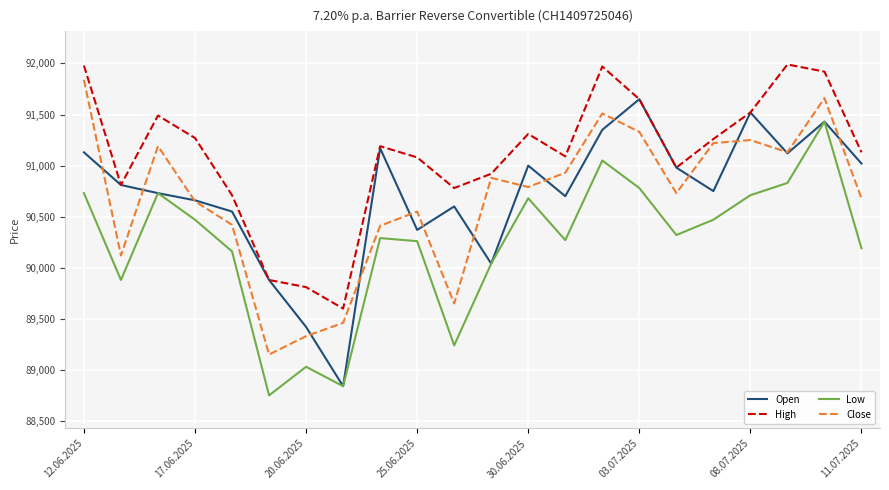

What is the greatest value displayed?

91990